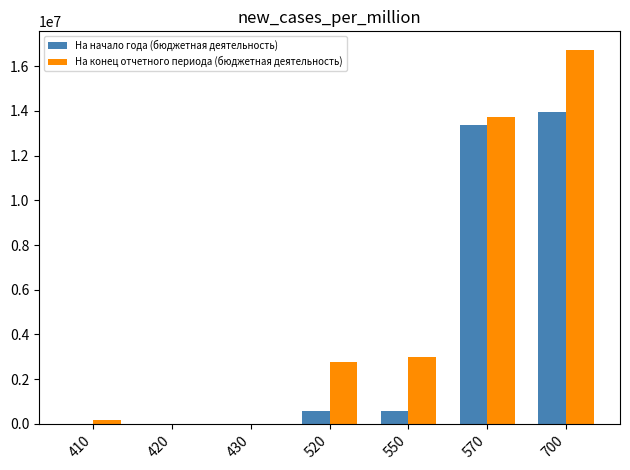

What is the sum of the На конец отчетного периода (бюджетная деятельность) values at 520 and 420?

2778608.5